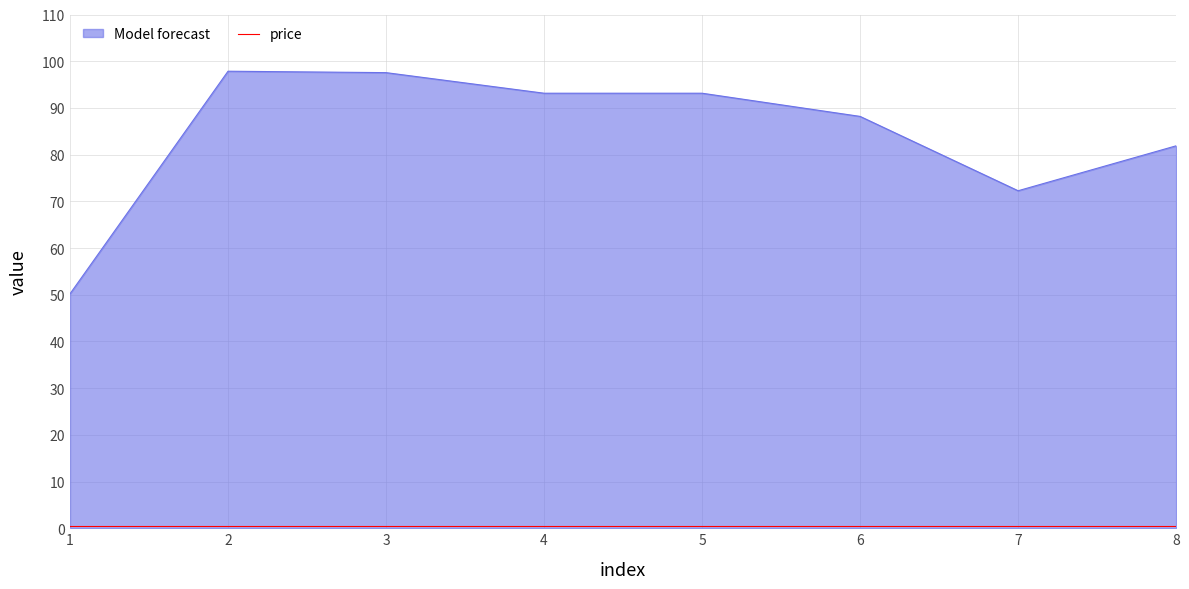

What is the maximum value shown in the chart?

97.9